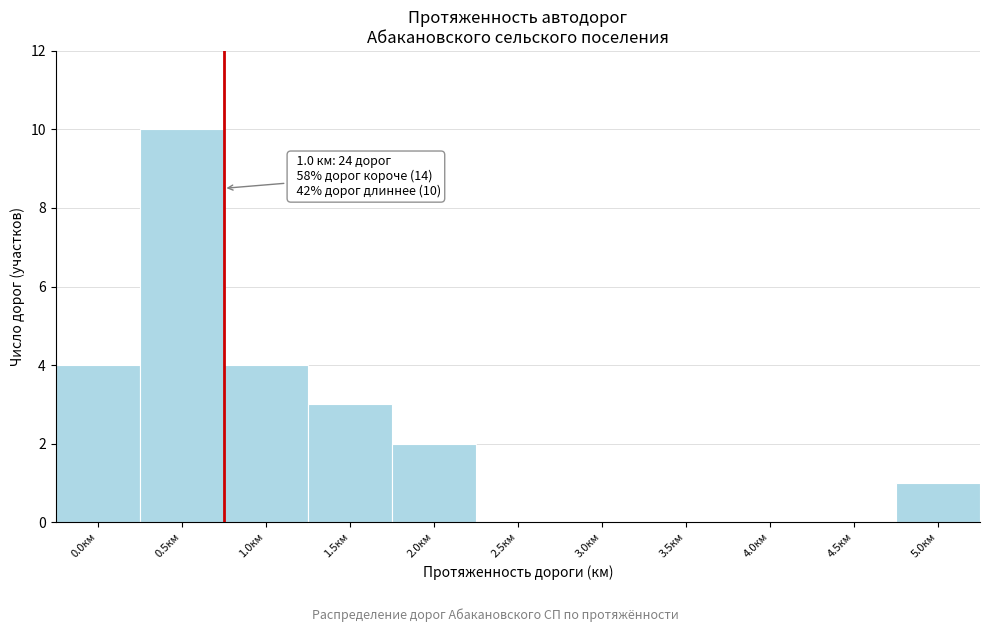

Reading left to right, what are all the values shown in this chart?

0.0км=4	0.5км=10	1.0км=4	1.5км=3	2.0км=2	2.5км=0	3.0км=0	3.5км=0	4.0км=0	4.5км=0	5.0км=1